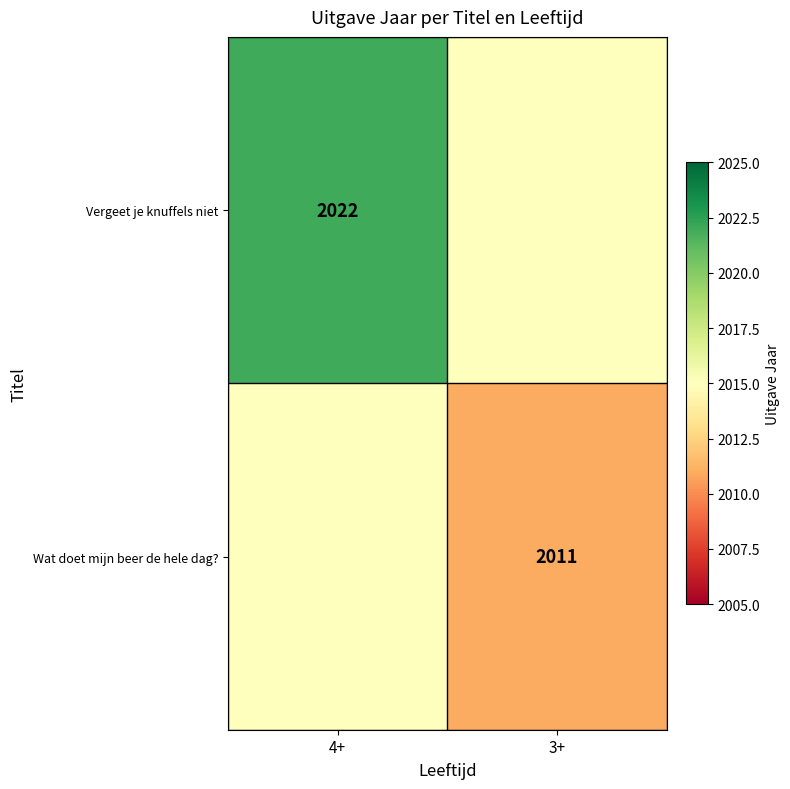

Is the value of Wat doet mijn beer de hele dag? at 3+ greater than the value of Vergeet je knuffels niet at 4+?

No